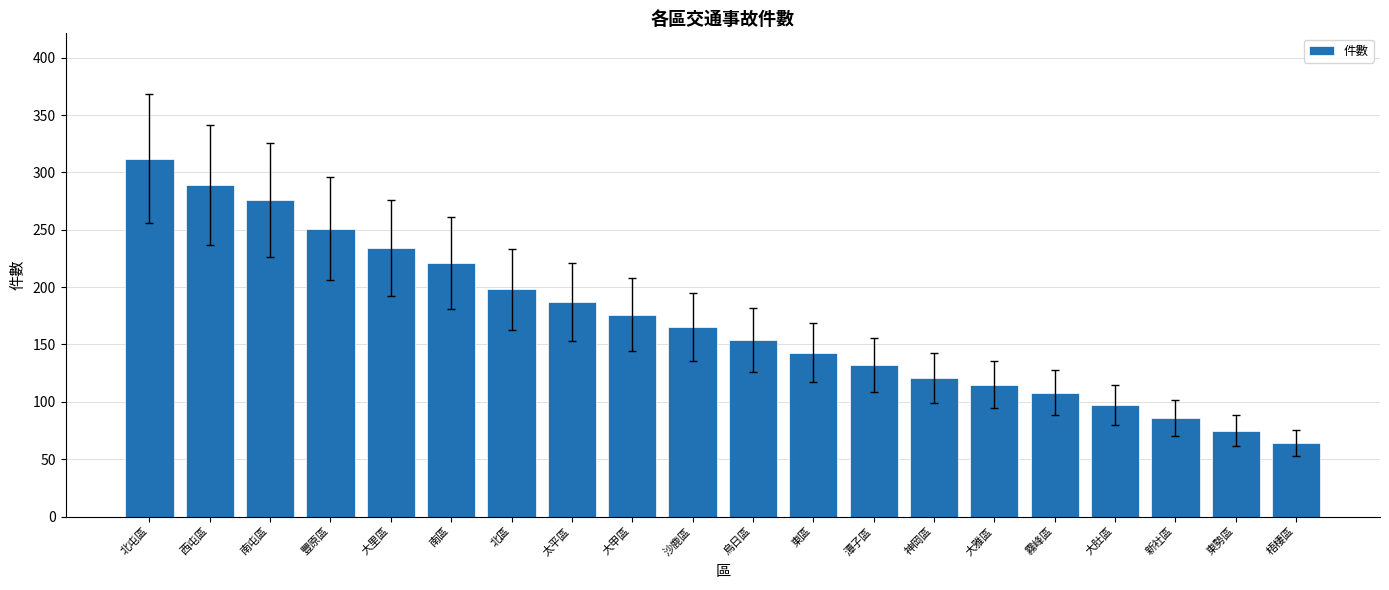

Reading right to left, what are all the values shown in this chart?

梧棲區=64	東勢區=75	新社區=86	大肚區=97	霧峰區=108	大雅區=115	神岡區=121	潭子區=132	東區=143	烏日區=154	沙鹿區=165	大甲區=176	太平區=187	北區=198	南區=221	大里區=234	豐原區=251	南屯區=276	西屯區=289	北屯區=312